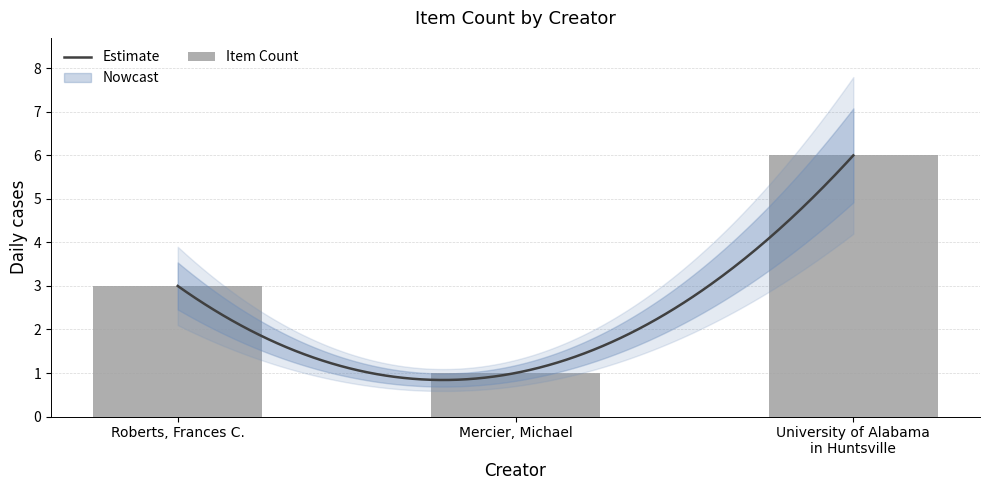

What is the highest value of the Estimate series?

6.0